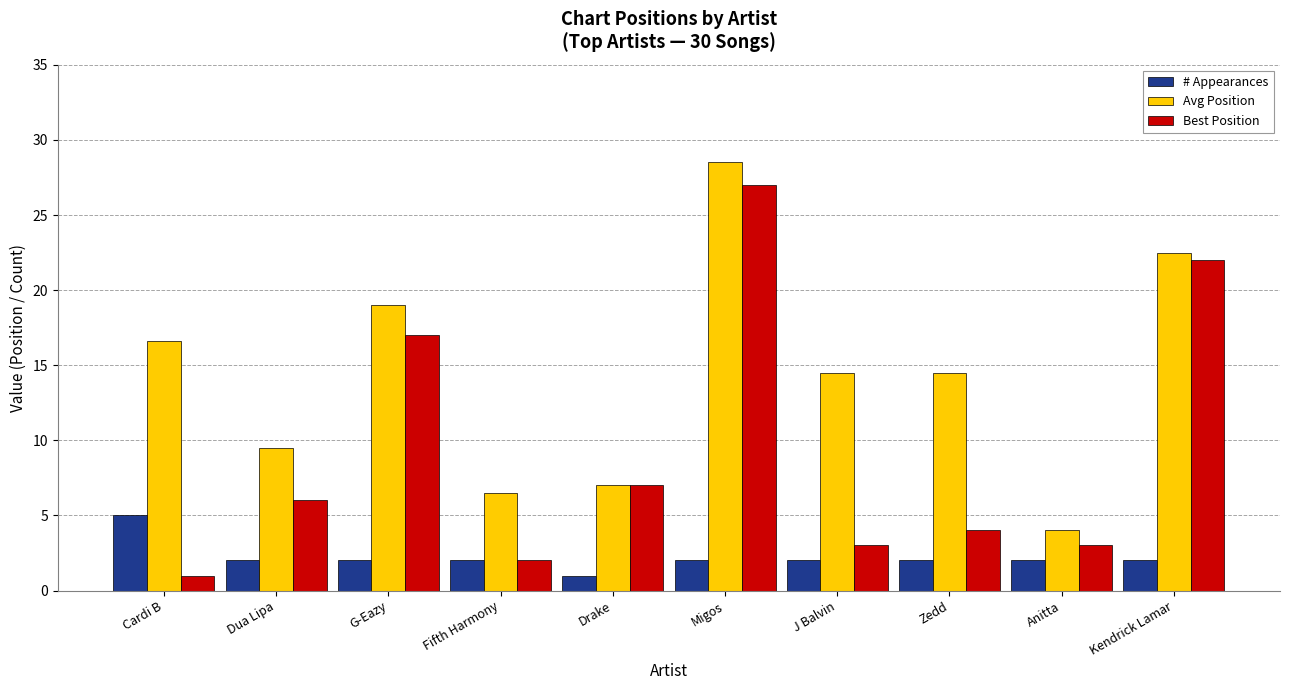

Reading left to right, what are all the values shown in this chart?

# Appearances: Cardi B=5.0	Dua Lipa=2.0	G-Eazy=2.0	Fifth Harmony=2.0	Drake=1.0	Migos=2.0	J Balvin=2.0	Zedd=2.0	Anitta=2.0	Kendrick Lamar=2.0
Avg Position: Cardi B=16.6	Dua Lipa=9.5	G-Eazy=19.0	Fifth Harmony=6.5	Drake=7.0	Migos=28.5	J Balvin=14.5	Zedd=14.5	Anitta=4.0	Kendrick Lamar=22.5
Best Position: Cardi B=1.0	Dua Lipa=6.0	G-Eazy=17.0	Fifth Harmony=2.0	Drake=7.0	Migos=27.0	J Balvin=3.0	Zedd=4.0	Anitta=3.0	Kendrick Lamar=22.0